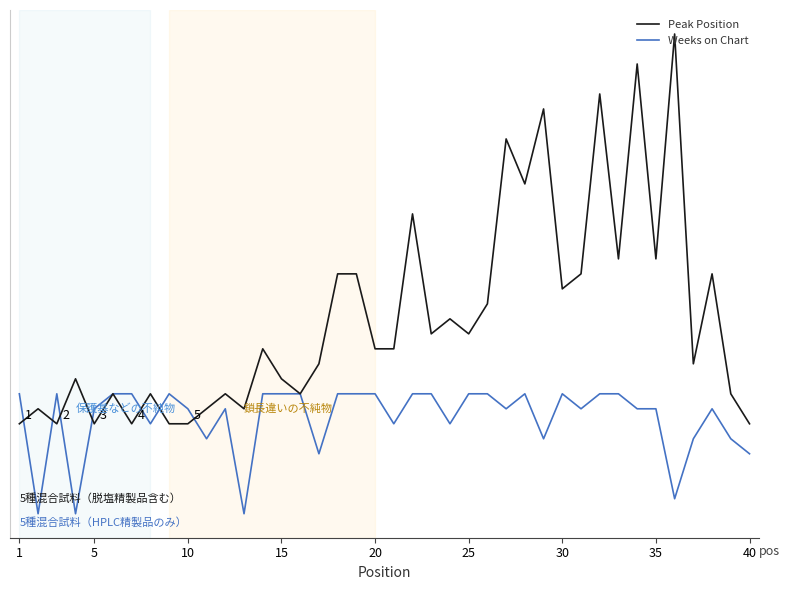

Which series ends up on top after the final intersection of Weeks on Chart and Peak Position?

Peak Position